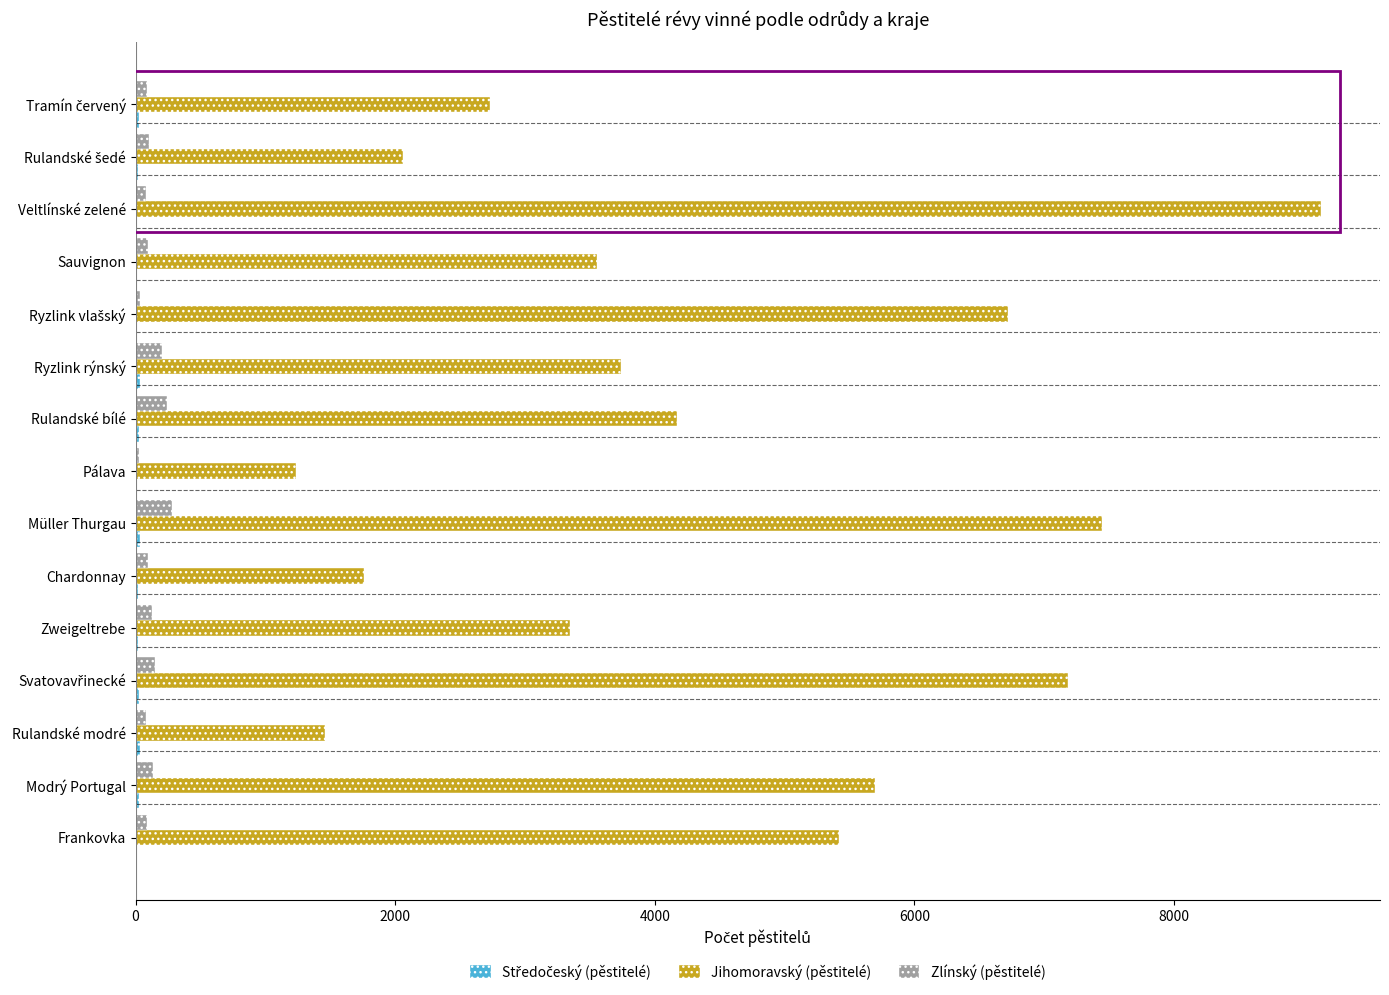

True or false: Jihomoravský (pěstitelé) has a value of 2246 at Sauvignon.

False